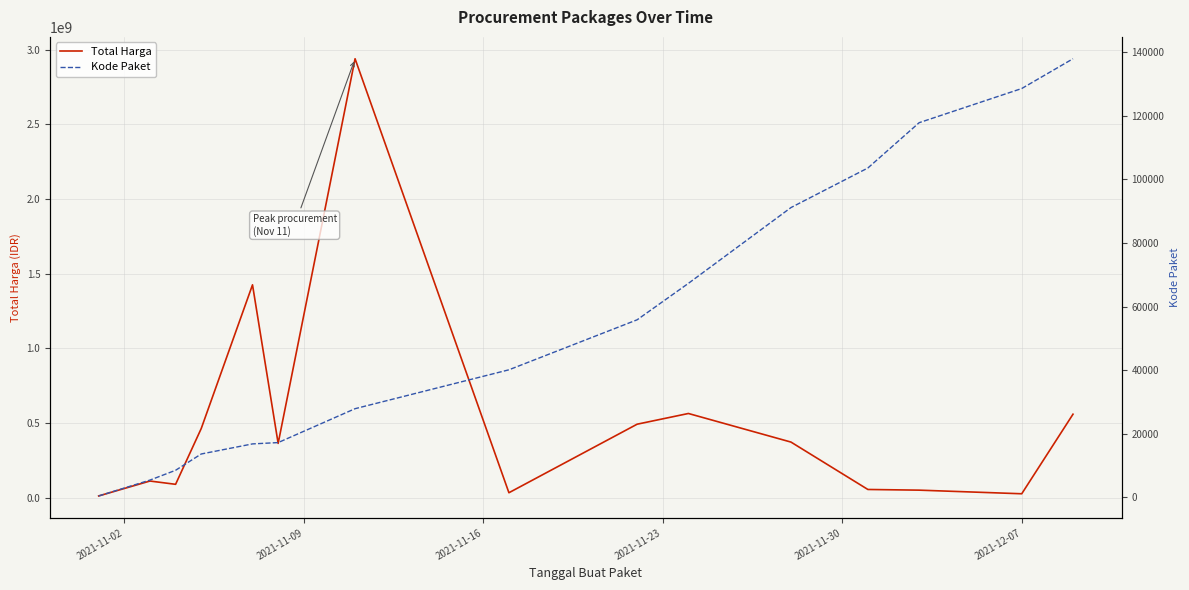

Reading left to right, what are all the values shown in this chart?

Total Harga: 12787500	112661270	90672075	464002100	1425867900	364565800	2938963240	34292000	493000000	564734900	373404000	56152800	51601000	27412000	559971000
Kode Paket: 464	5449	8530	13652	16823	17238	27891	40112	55826	67279	91101	103541	117783	128516	137876